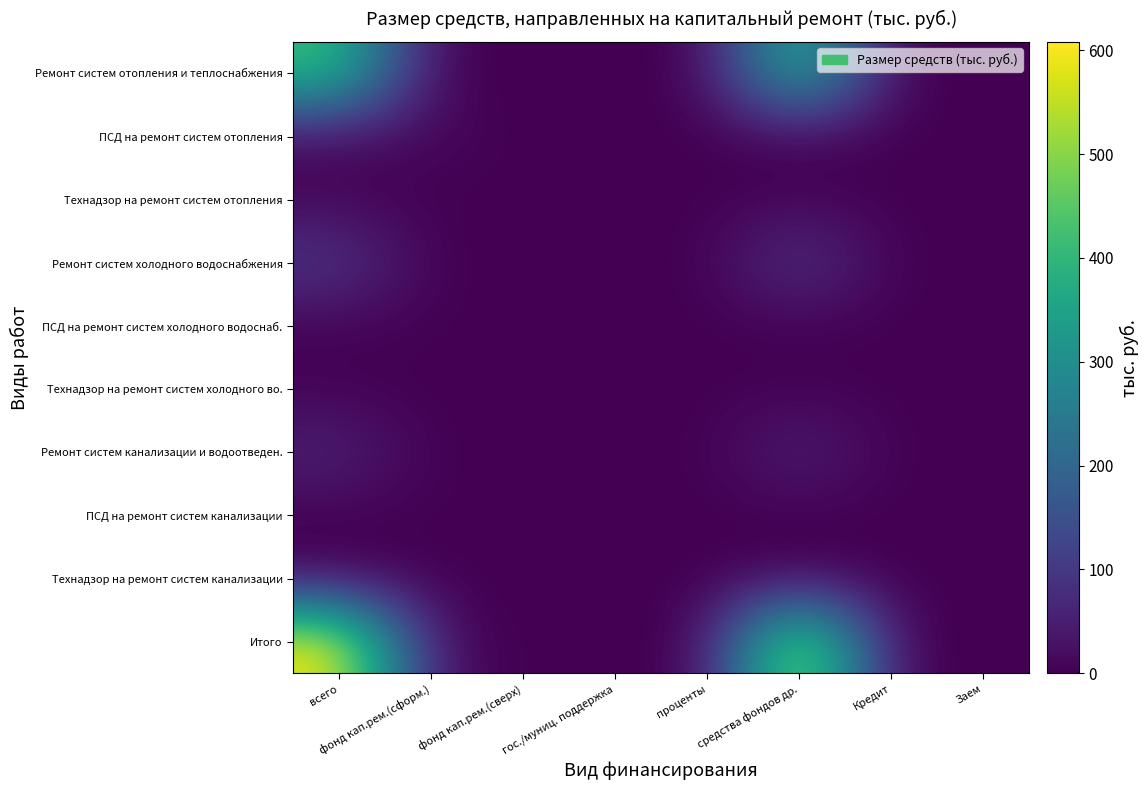

At which label is ПСД на ремонт систем канализации closest to 0?

фонд кап.рем.(сверх)